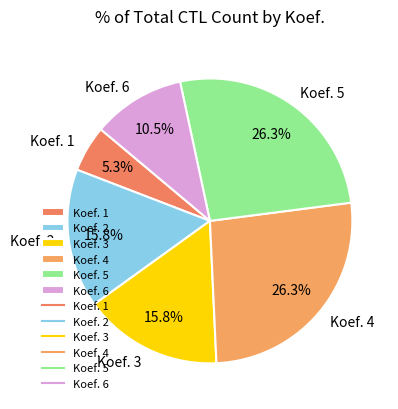

Does Koef. 3 account for over 50% of the chart?

No